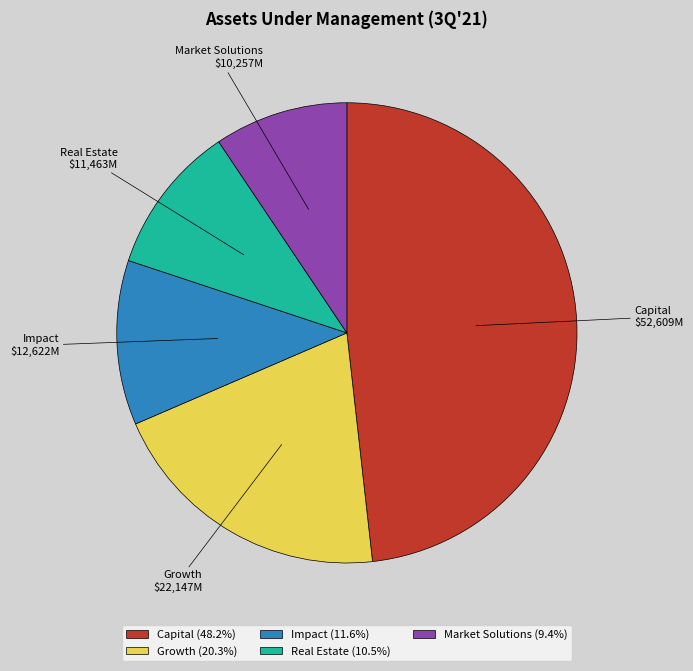

Do Growth and Capital together represent more than half of the pie?

Yes